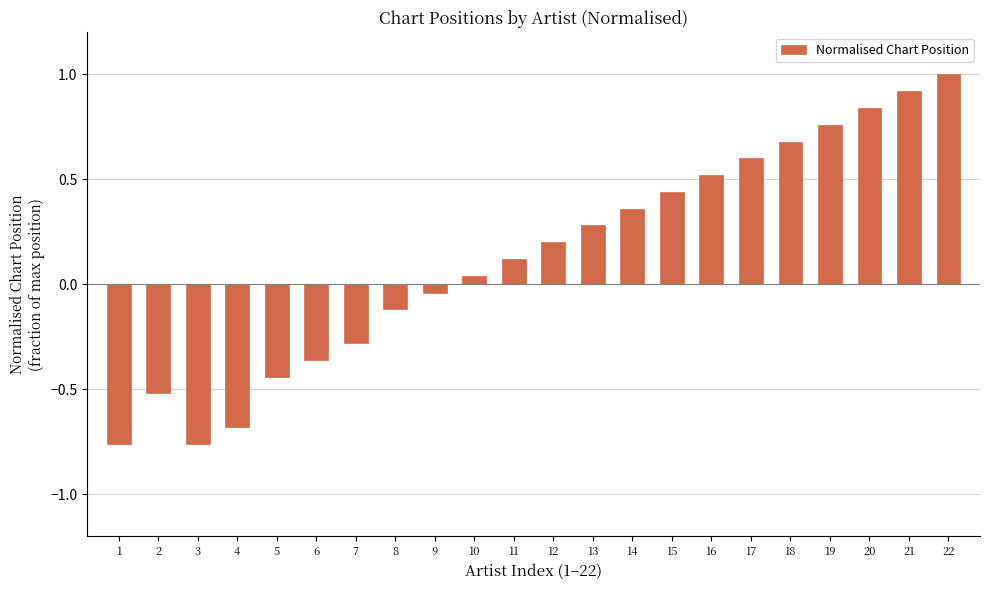

Which has a higher value, 20 or 11?

20